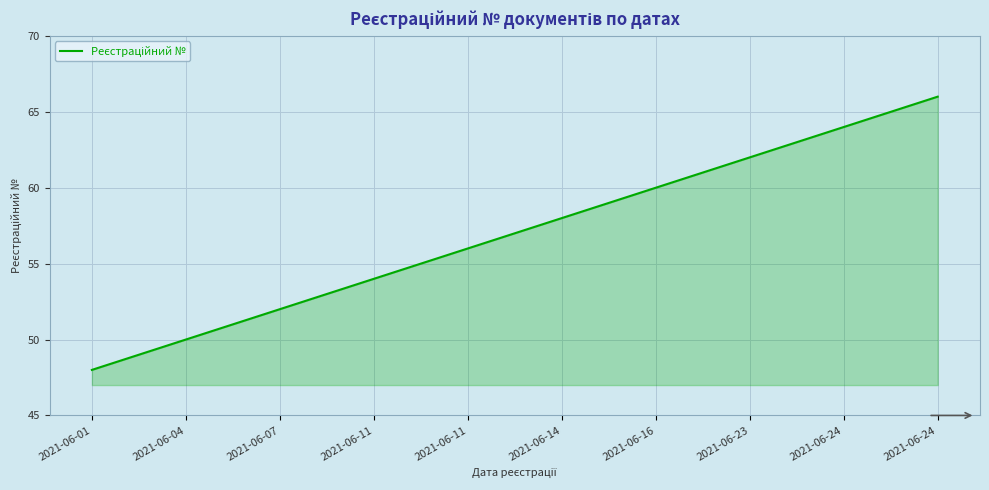

Does the chart display data point markers on the line(s)?

No